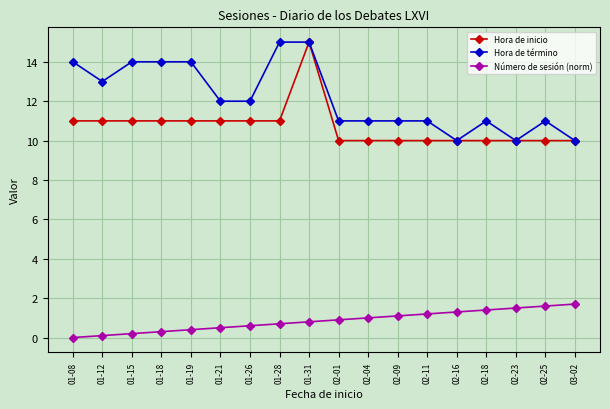

The value of Hora de término at 01-21 is 18.7. True or false?

False